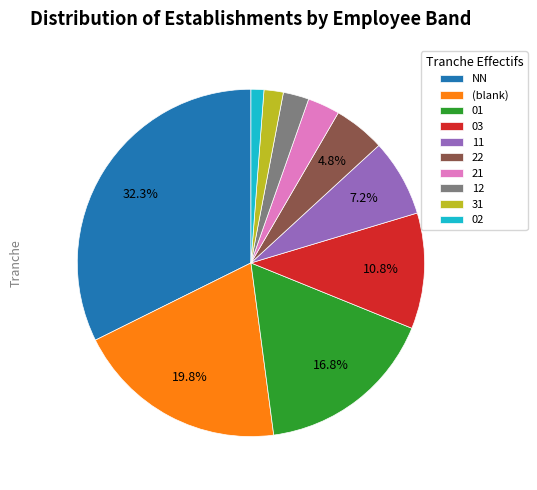

Between 21 and 31, which is larger?

21